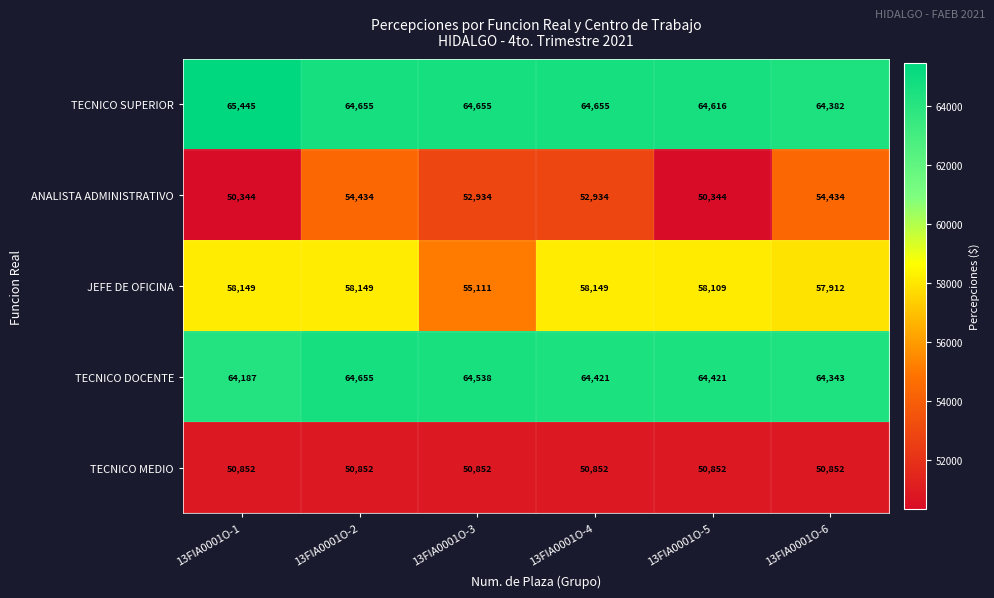

Is it true that JEFE DE OFICINA equals 25494 at 13FIA0001O-1?

False